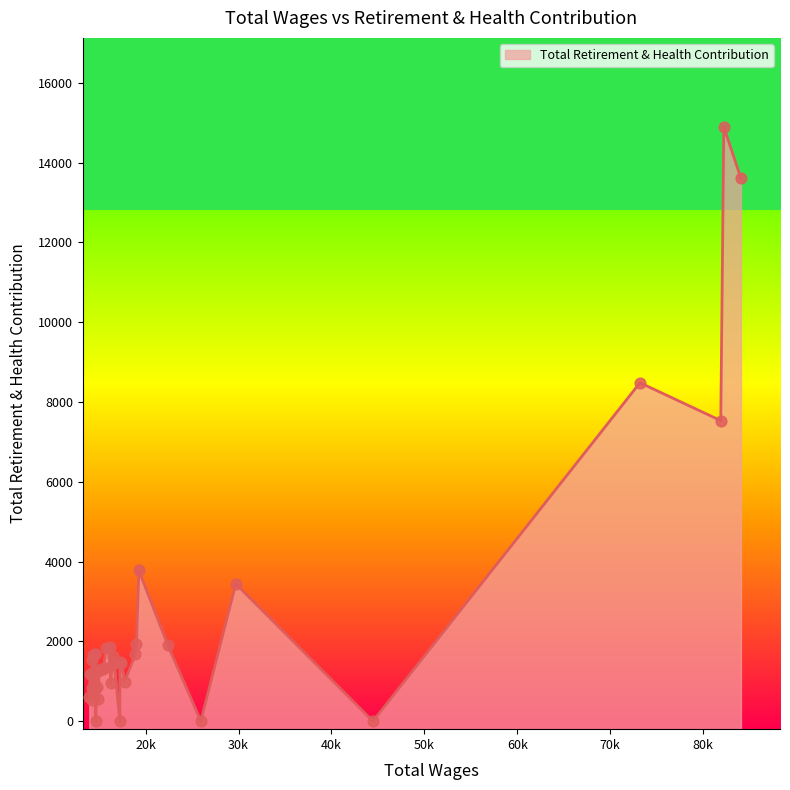

What is the ratio of the value at 14265 to the value at 16114?

0.8